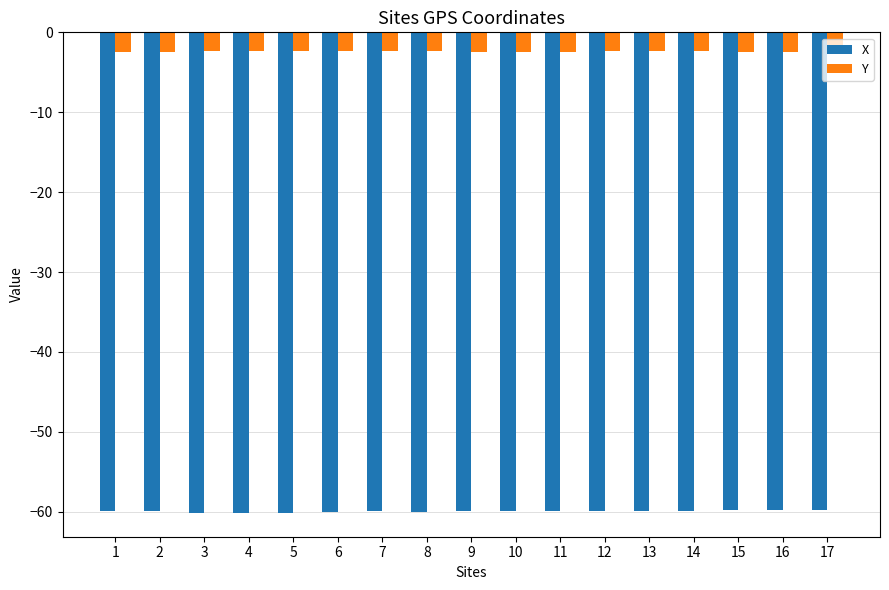

What is the maximum value shown in the chart?

-2.3